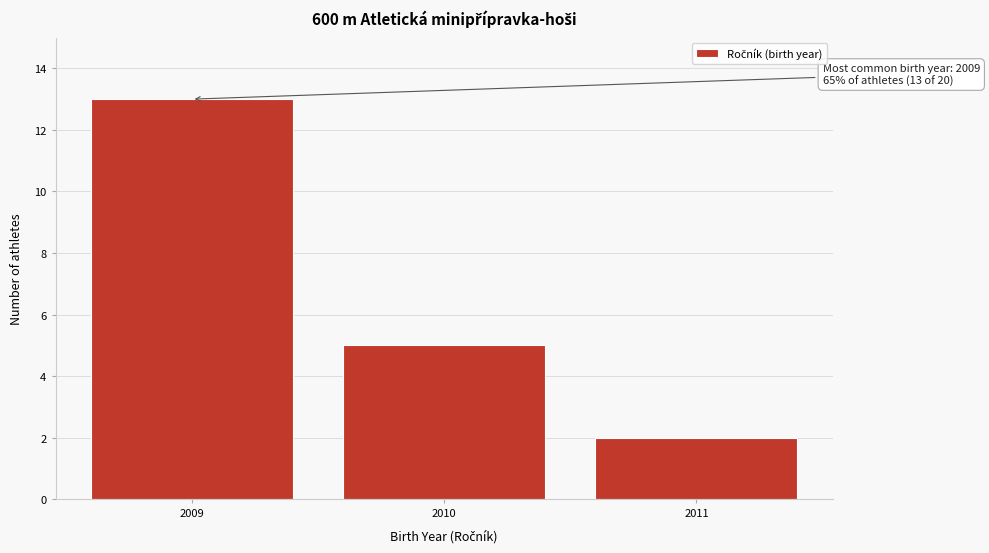

Reading right to left, transcribe all the data shown in this chart.

2011=2	2010=5	2009=13